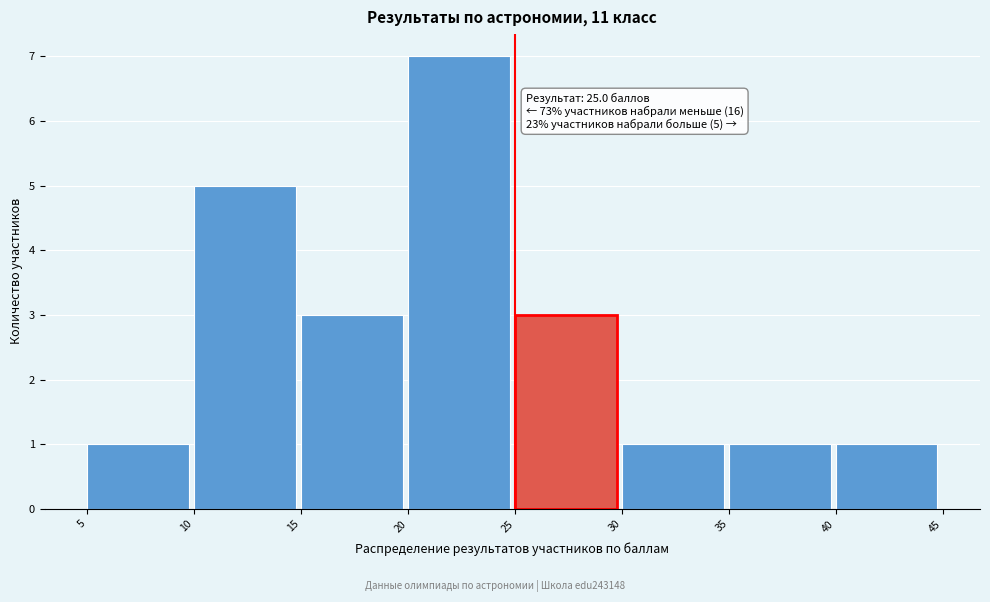

Which range on the x-axis has the tallest bar?

20 to 25